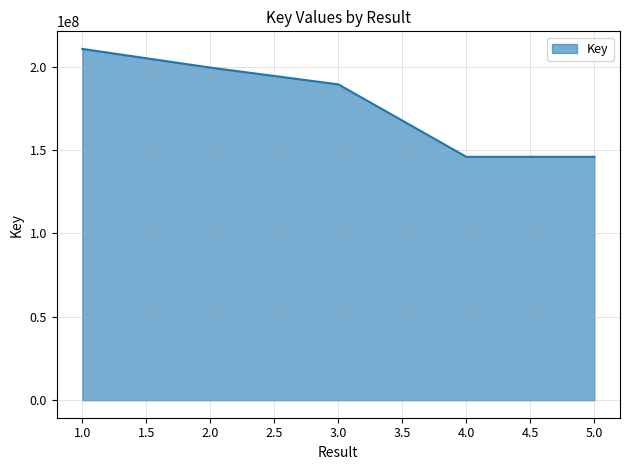

What is the ratio of the value at 3.0 to the value at 4.0?

1.3